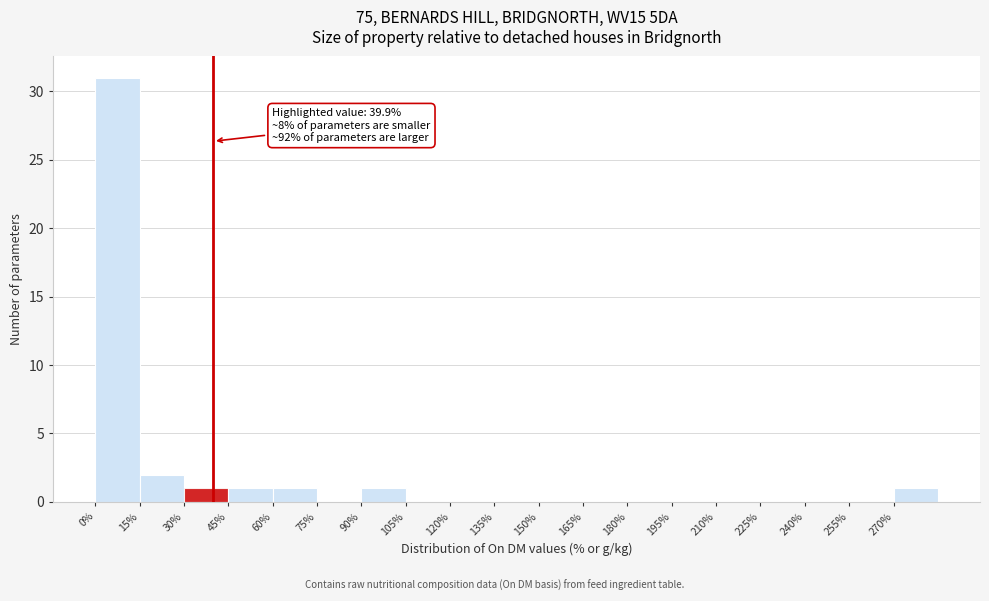

Which range on the x-axis has the tallest bar?

0 to 15